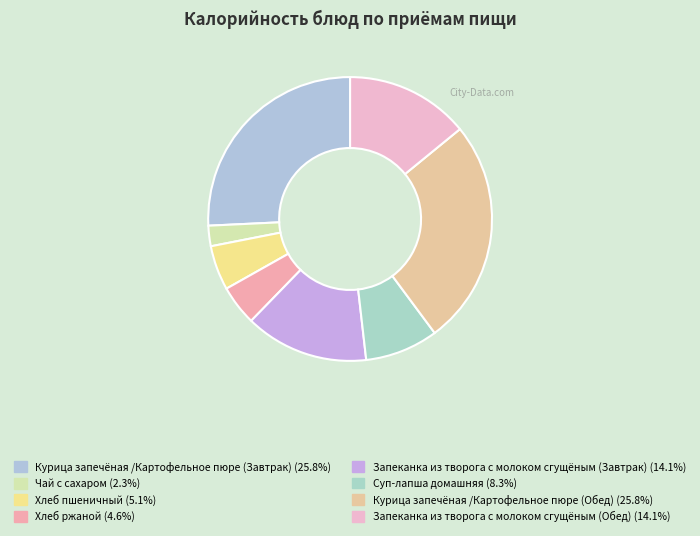

What is the largest slice in the pie chart?

Курица запечёная /Картофельное пюре (Завтрак)